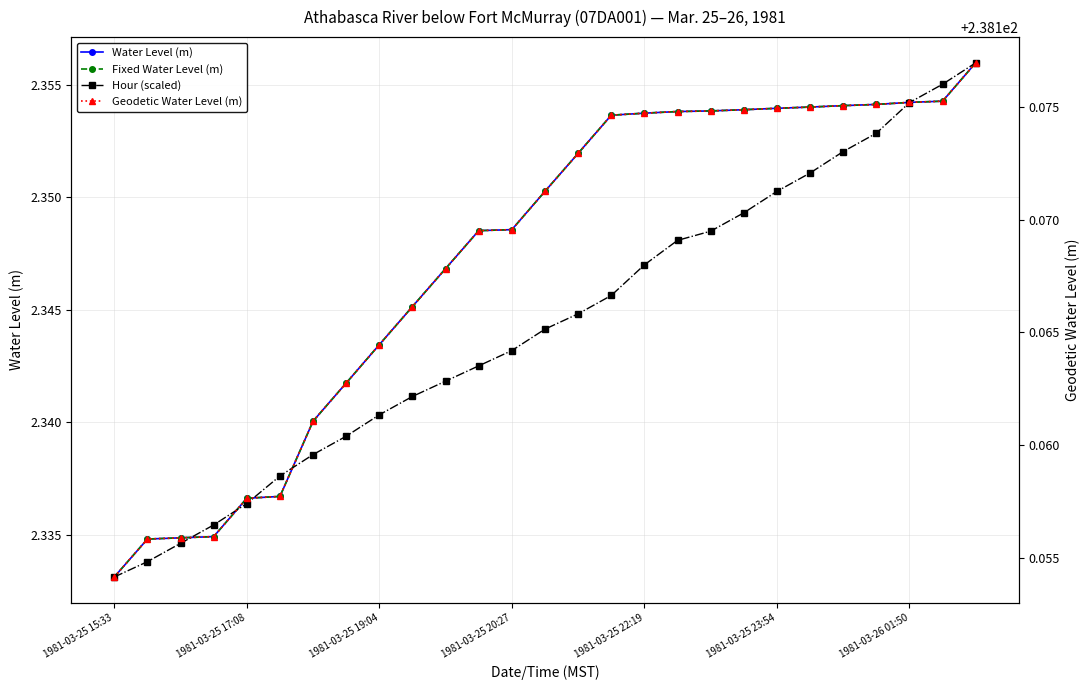

Which series has the largest total across all categories?

Geodetic Water Level (m)